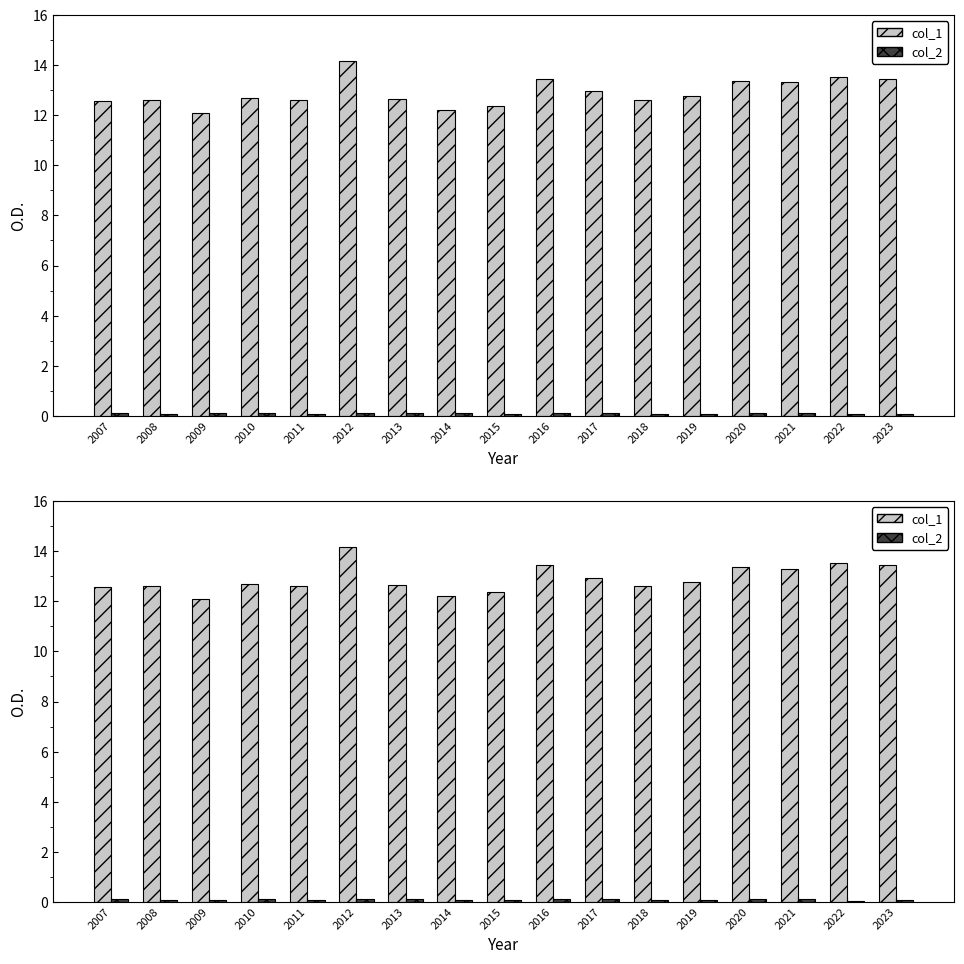

List the labels in order of col_1 value, smallest first.

2009, 2014, 2015, 2007, 2011, 2018, 2008, 2013, 2010, 2019, 2017, 2021, 2020, 2016, 2023, 2022, 2012